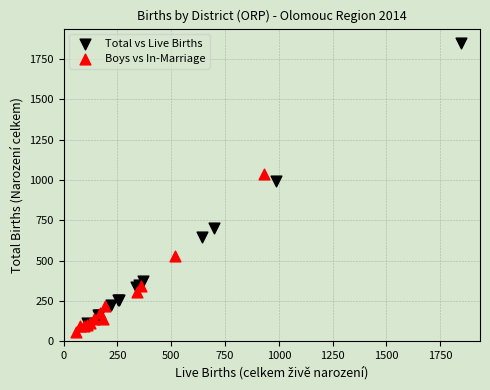

Which series contains the lowest Y value?

Boys vs In-Marriage